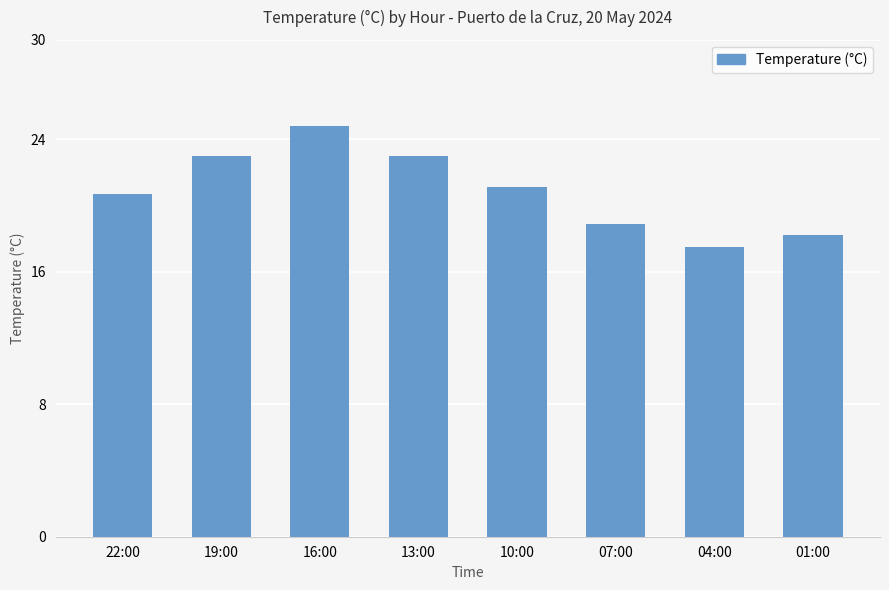

Is it true that the value at 19:00 is 23.0?

True